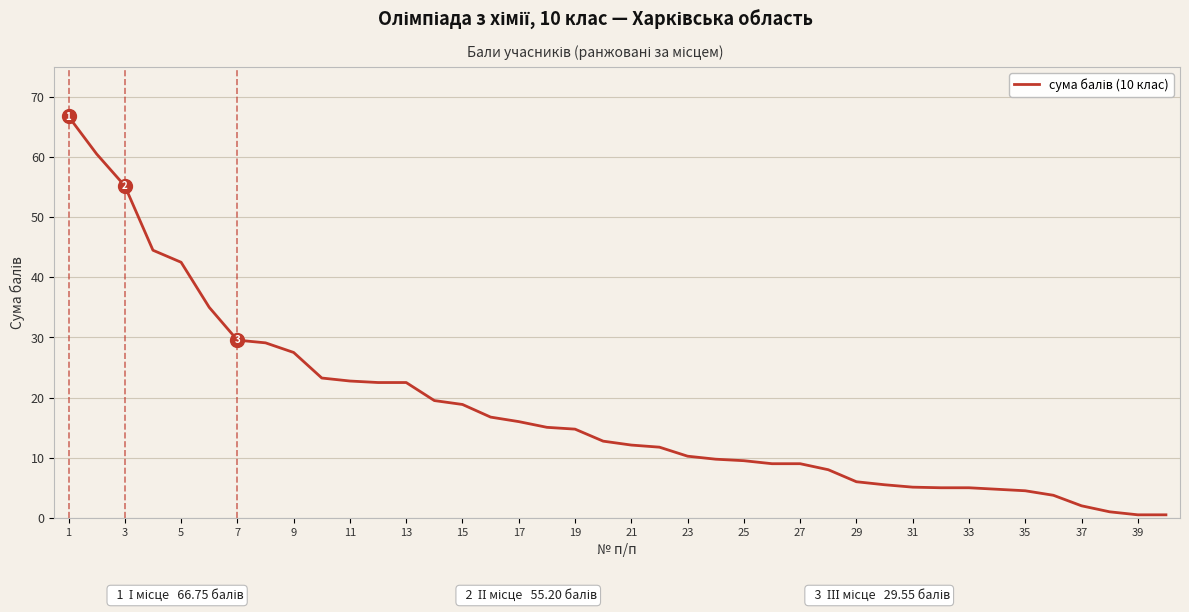

What is the maximum value shown in the chart?

66.8